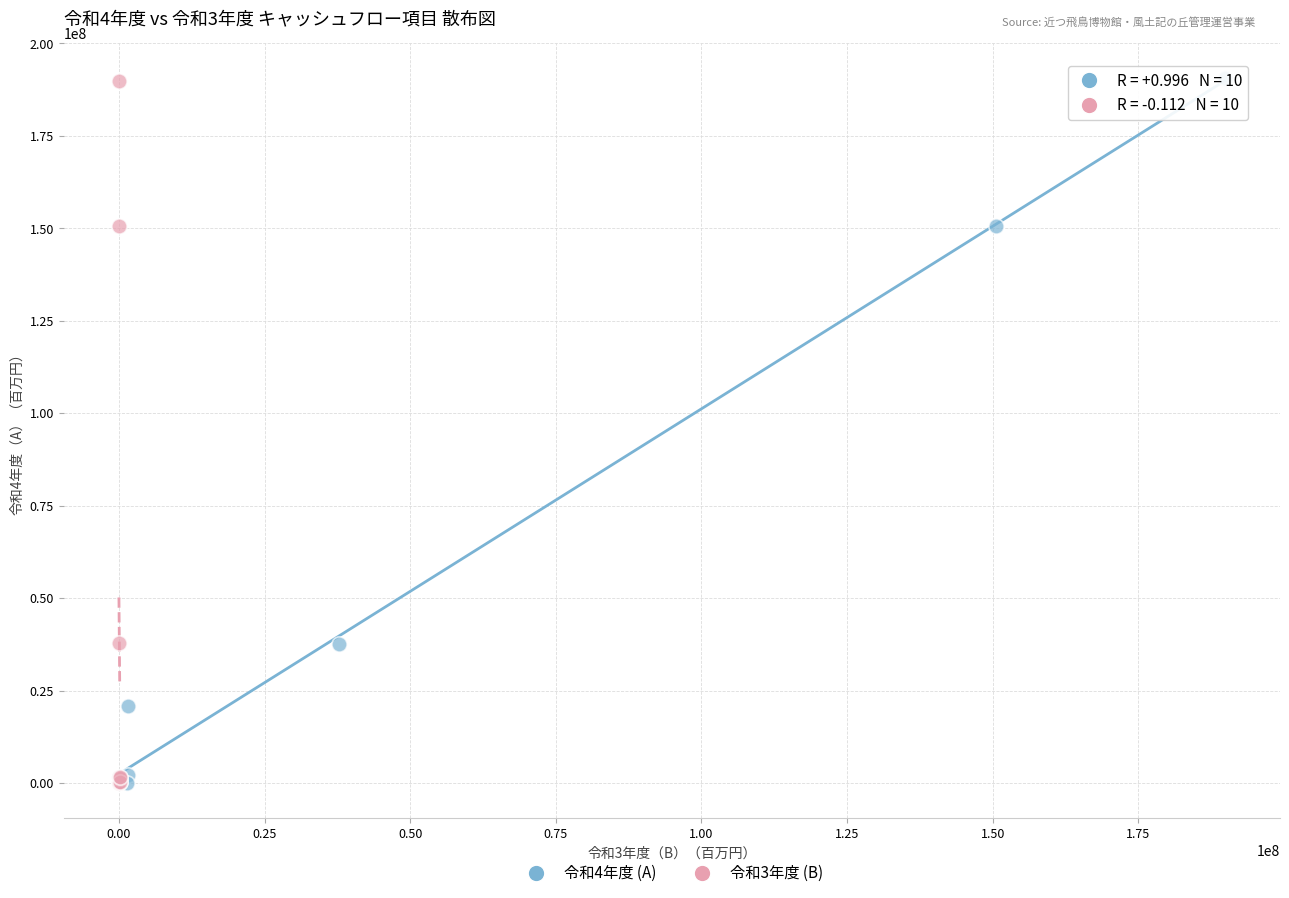

What are all the series names shown in the legend?

令和4年度 (A), 令和3年度 (B)